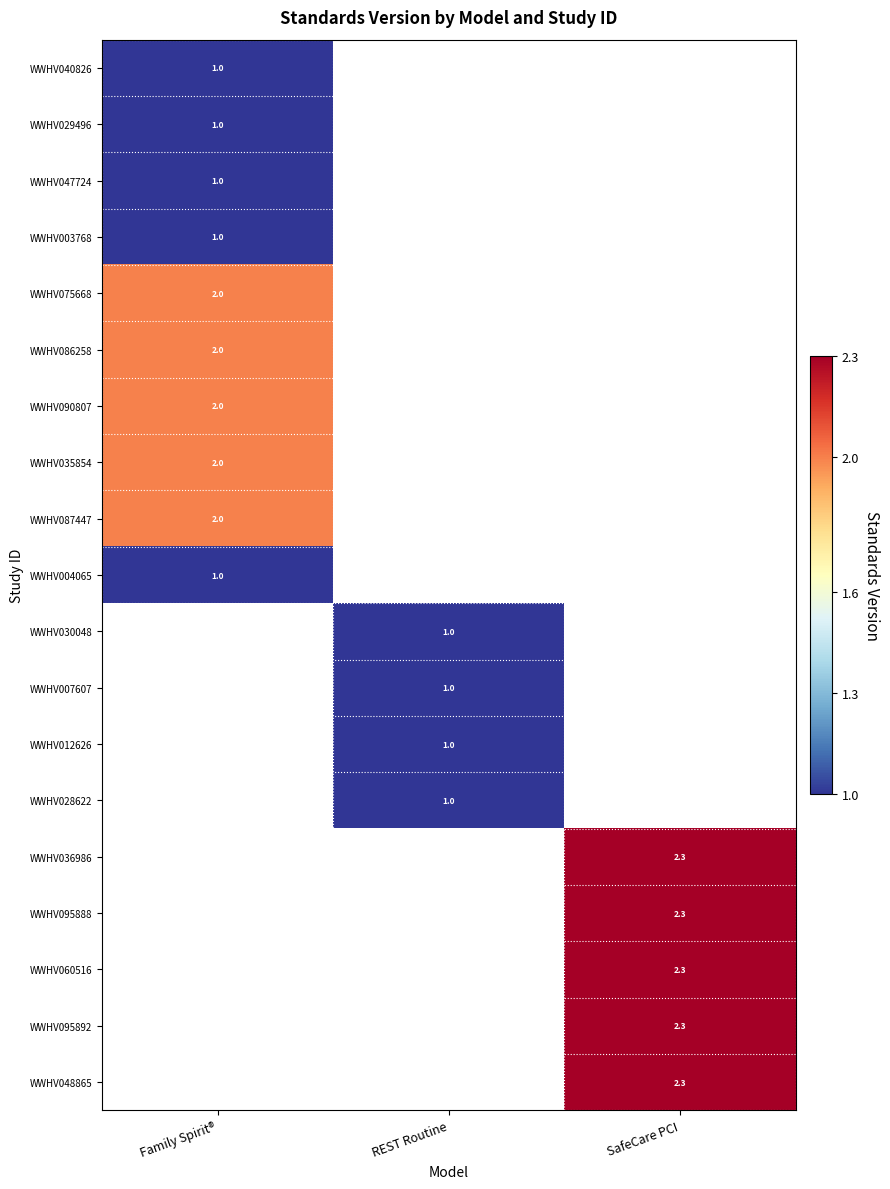

Is it true that WWHV030048 equals 1.6 at REST Routine?

False